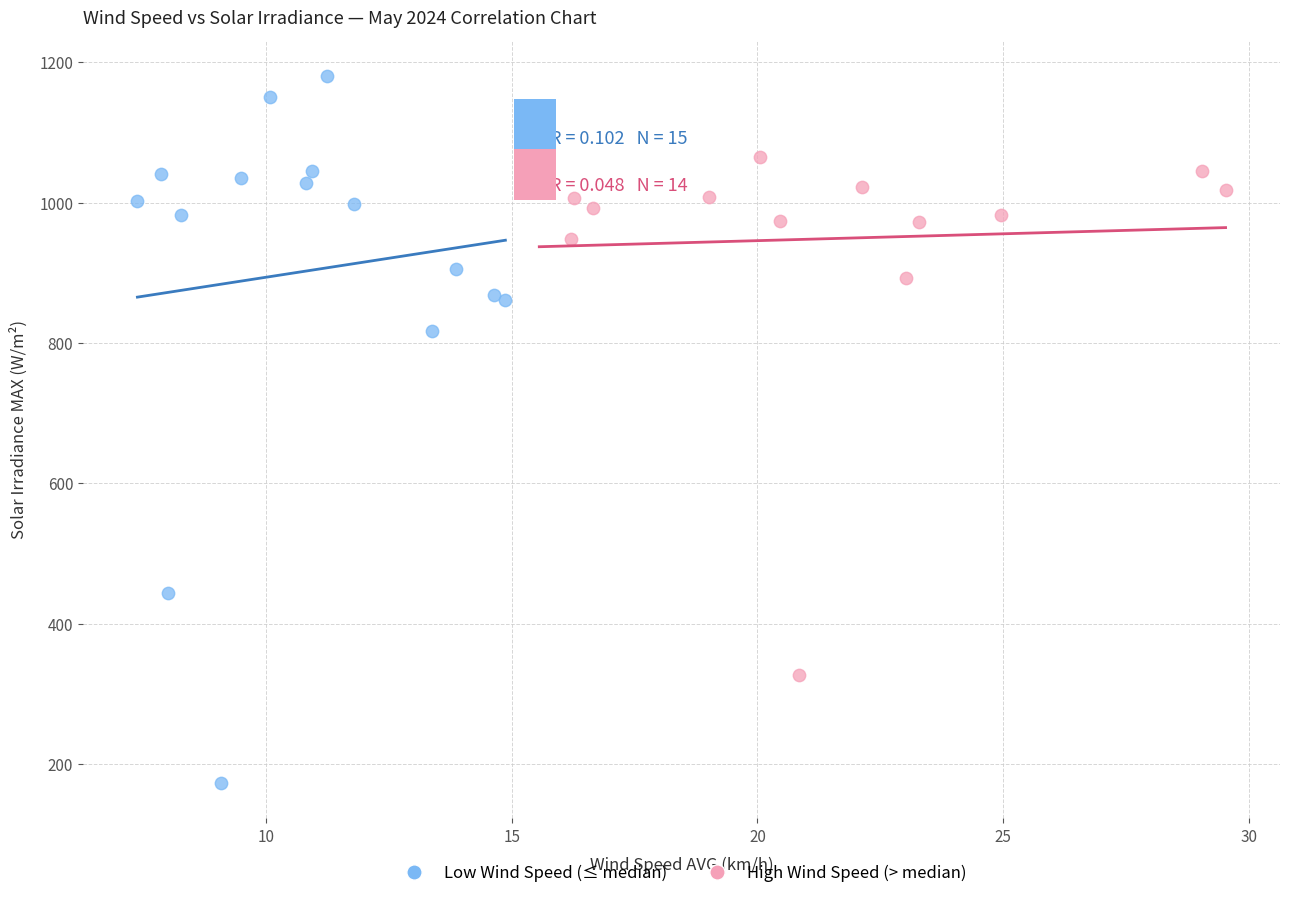

Which series contains the lowest Y value?

Low Wind Speed (≤ median)